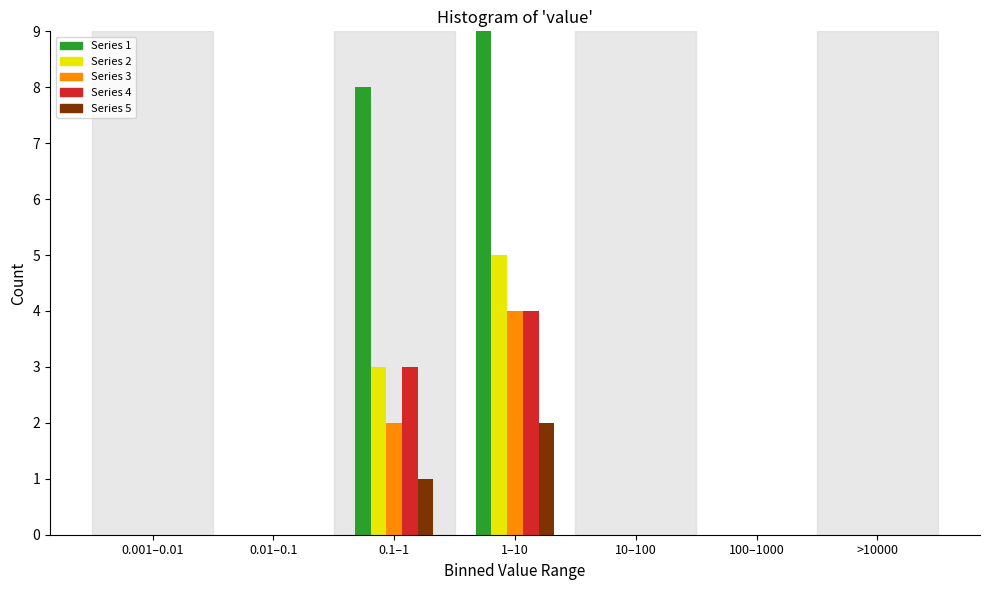

Which series changed the most between 0.1–1 and 100–1000?

Series 1